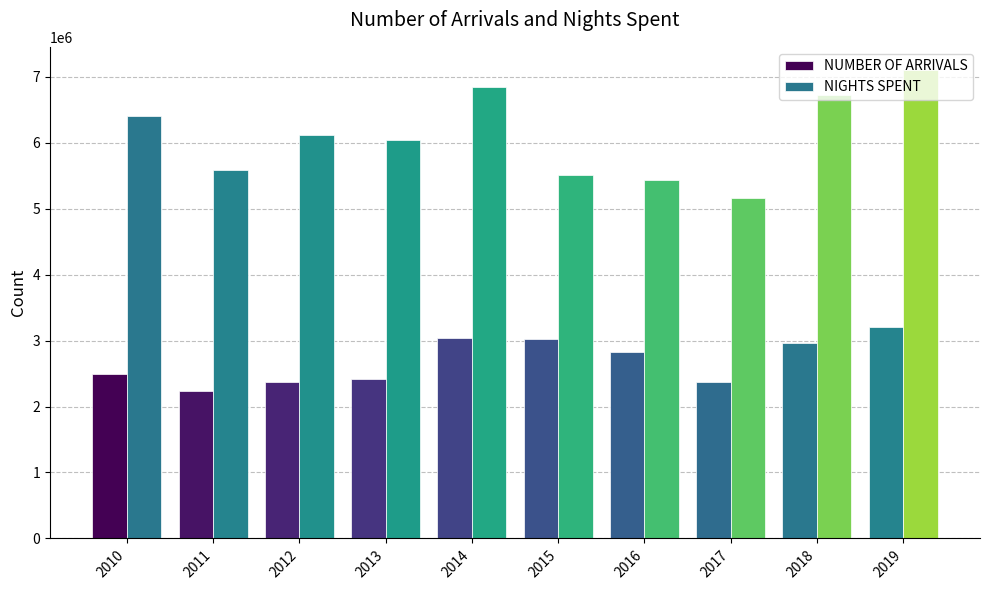

List the series in order of their overall mean, lowest first.

NUMBER OF ARRIVALS, NIGHTS SPENT